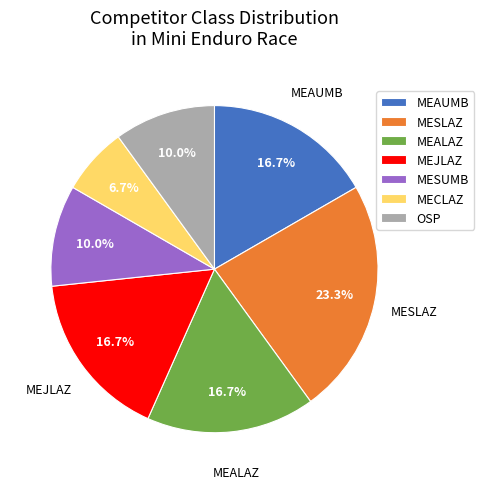

Is MEJLAZ the majority of the pie?

No